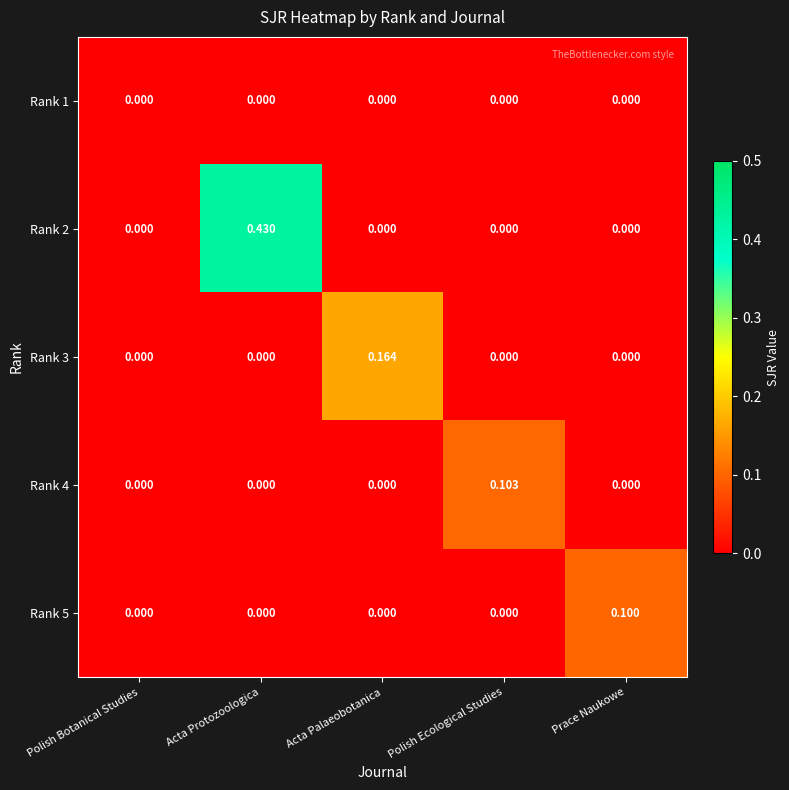

At which category is the sum across all series the highest?

Acta Protozoologica